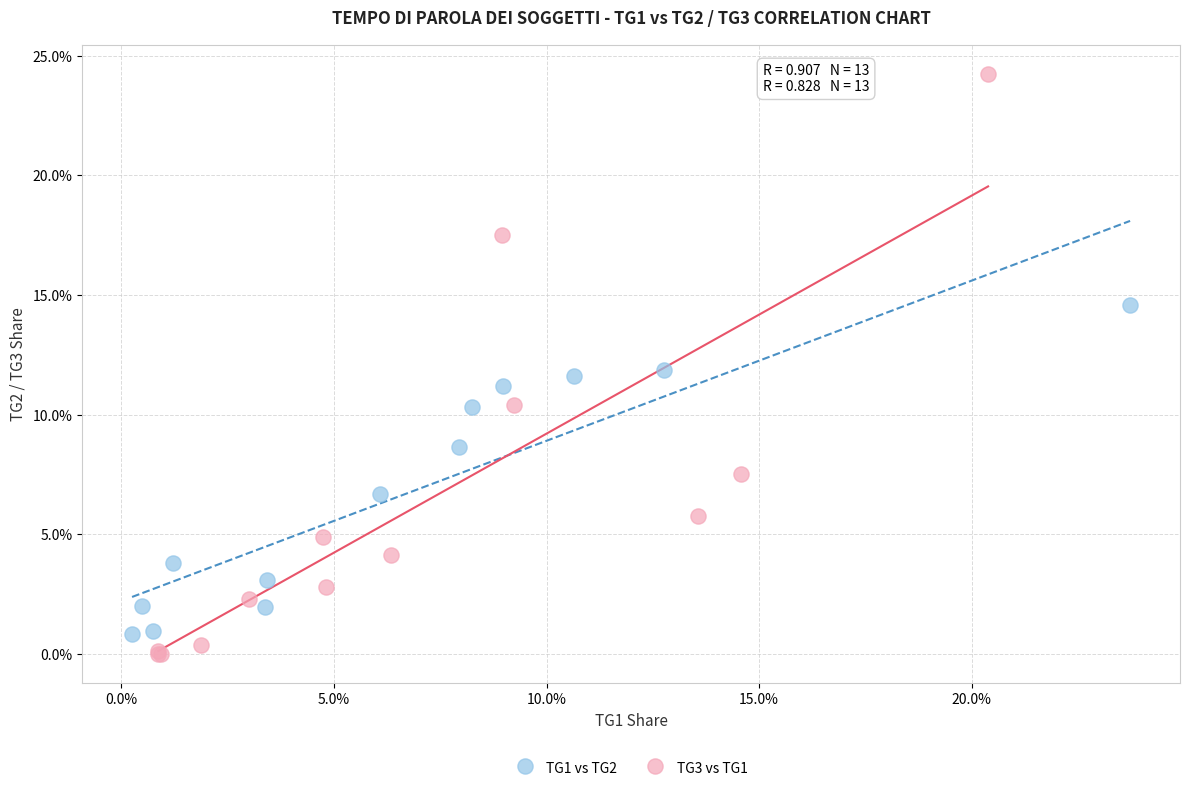

What are all the series names shown in the legend?

TG1 vs TG2, TG3 vs TG1